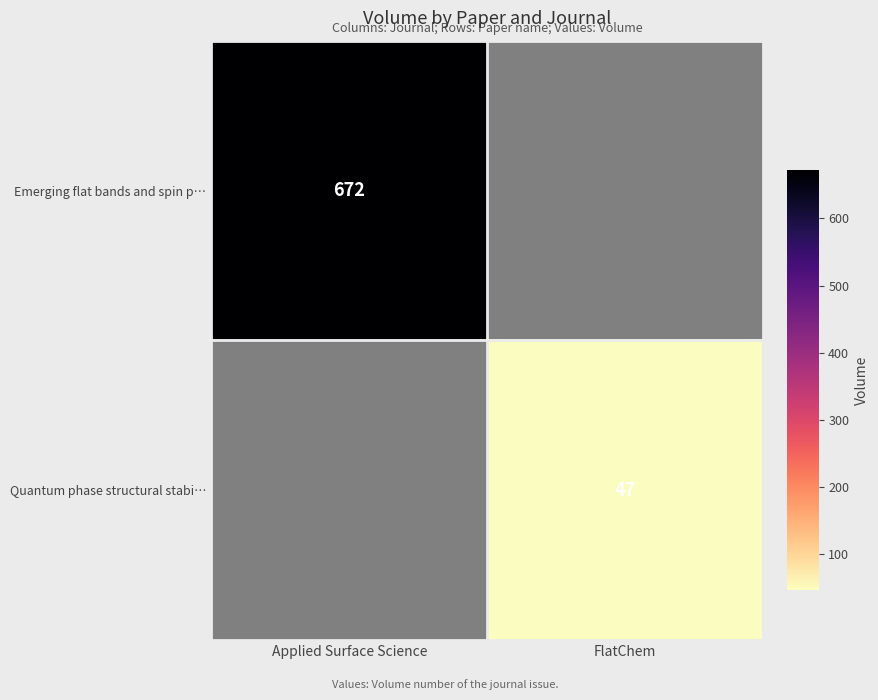

What is the maximum value shown in the chart?

672.0